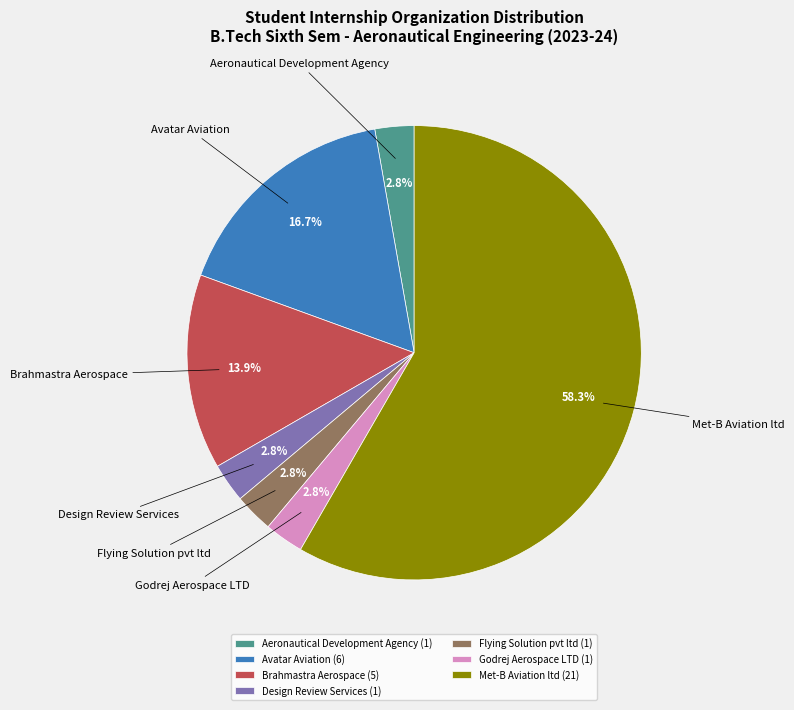

Is there a majority slice in this chart?

Yes